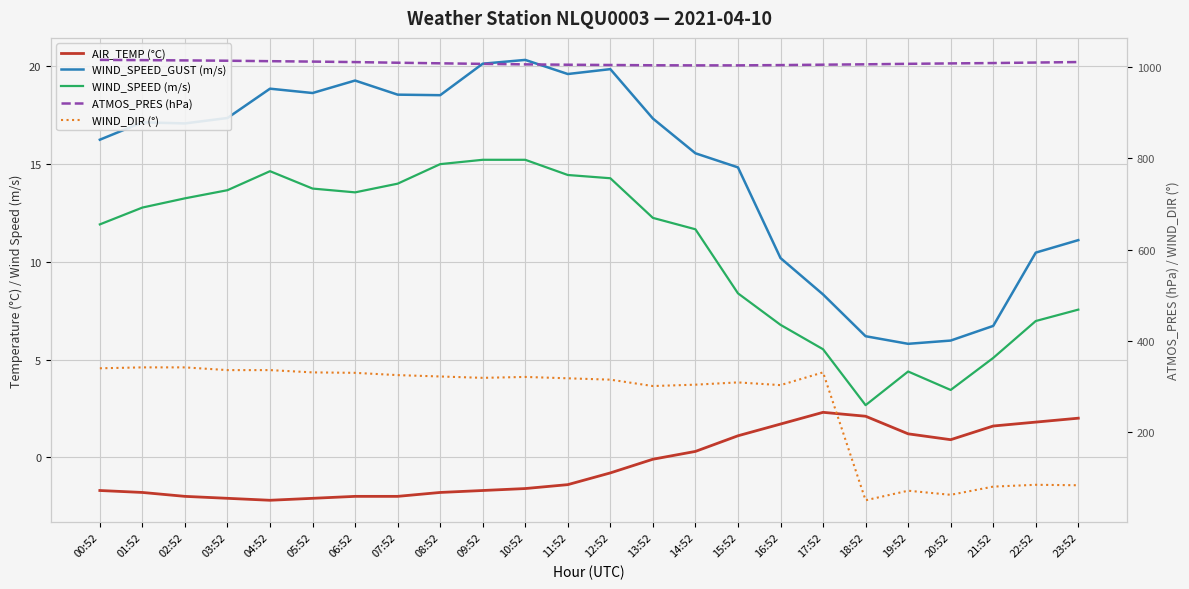

Which series has the largest total across all categories?

ATMOS_PRES (hPa)